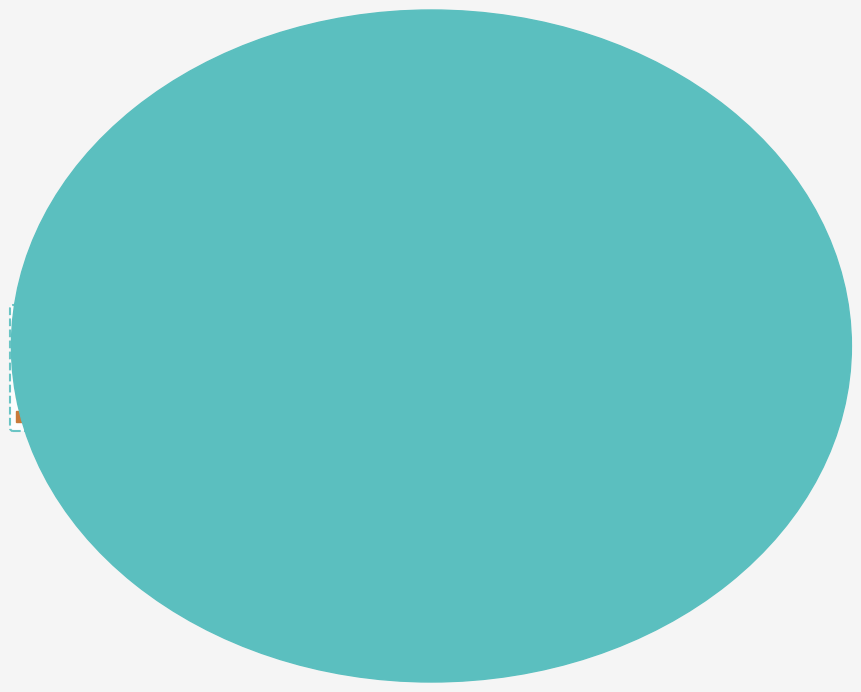

How many slices are in this pie chart?

4